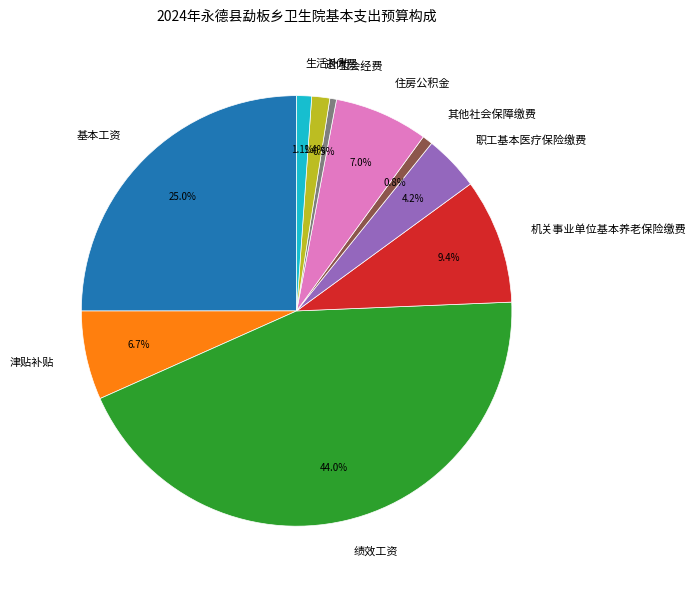

Does 住房公积金 account for over 50% of the chart?

No